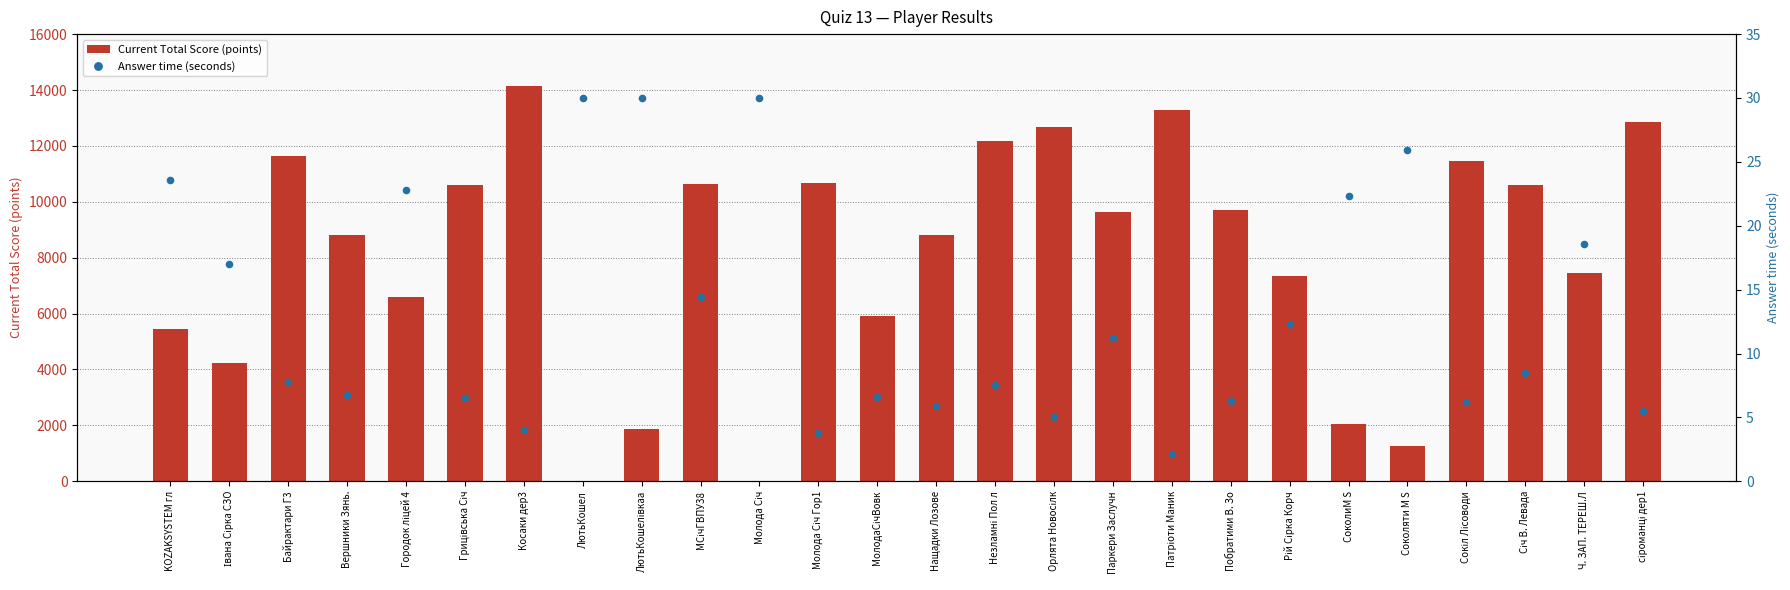

Which series has the largest total across all categories?

Current Total Score (points)